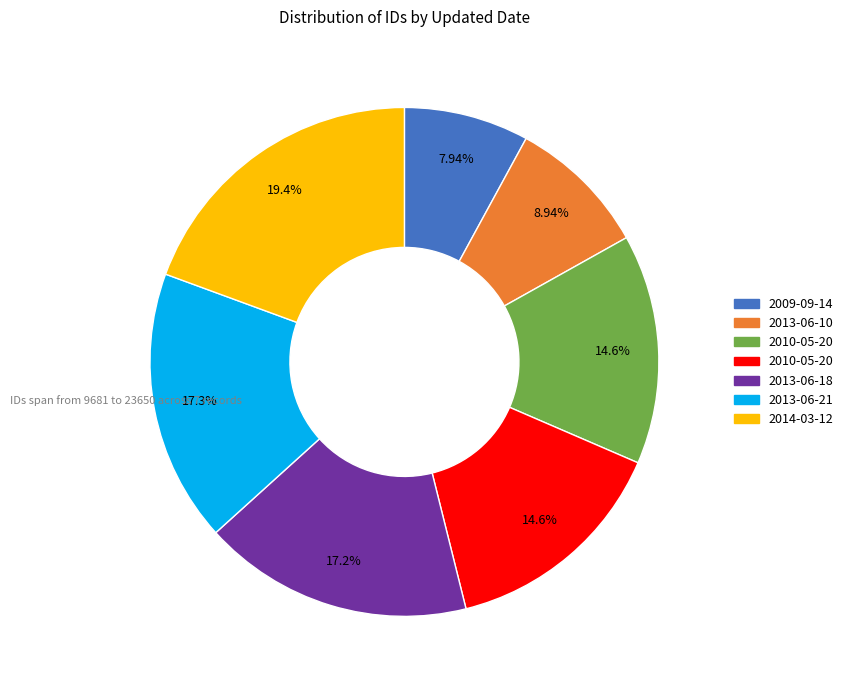

Is there a majority slice in this chart?

No